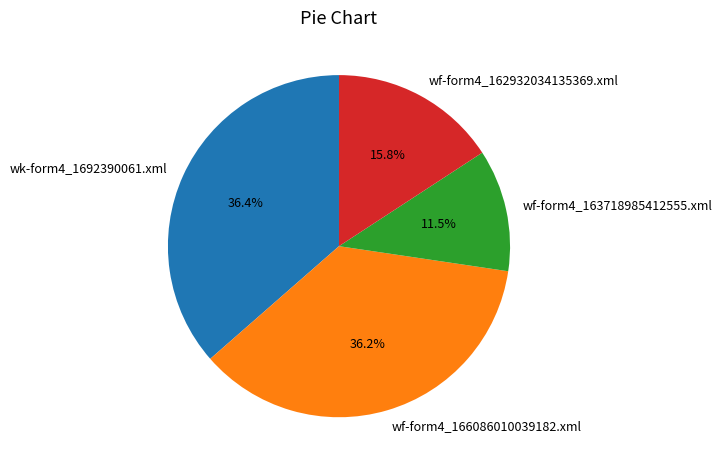

Does wf-form4_163718985412555.xml account for over 50% of the chart?

No